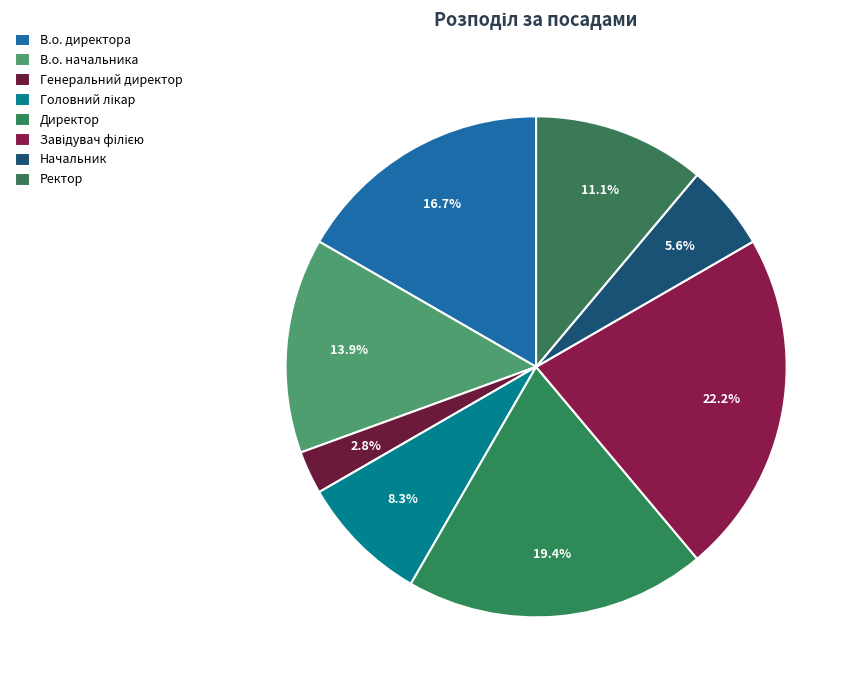

Is it true that Генеральний директор is 1% of the pie?

False